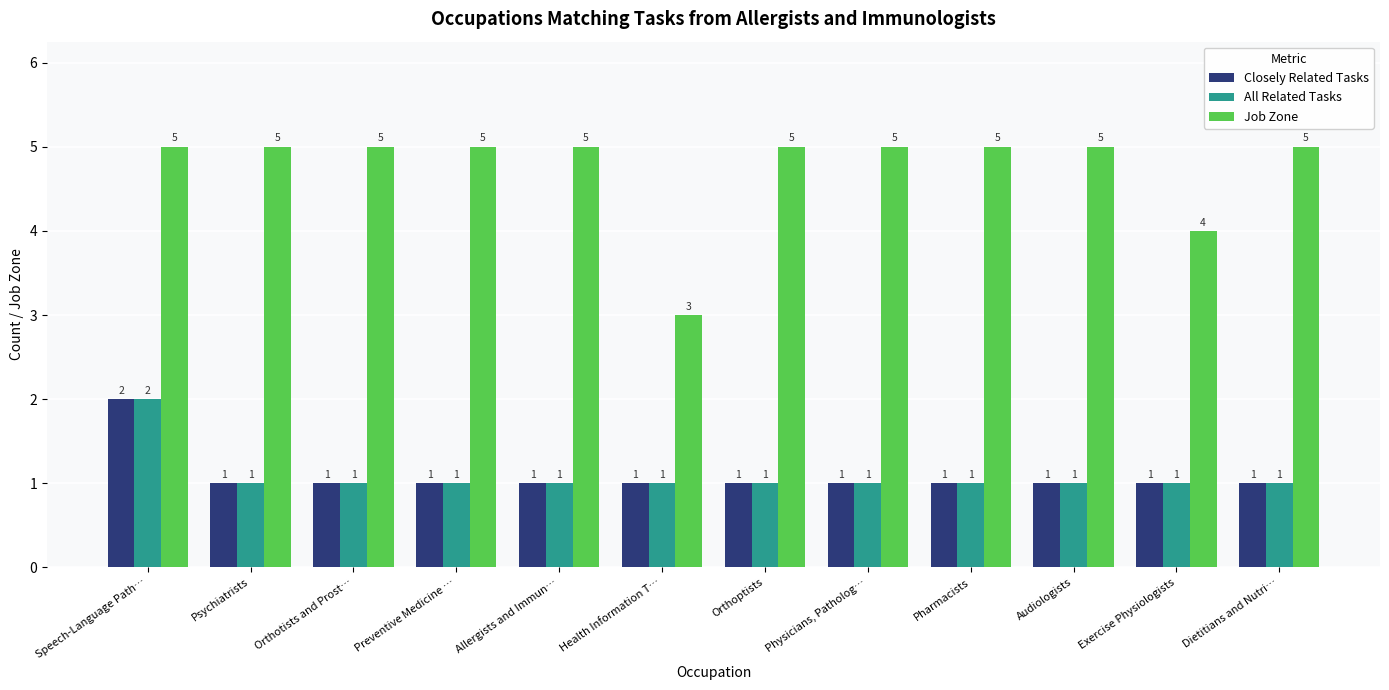

True or false: Job Zone has a value of 5 at Audiologists.

True